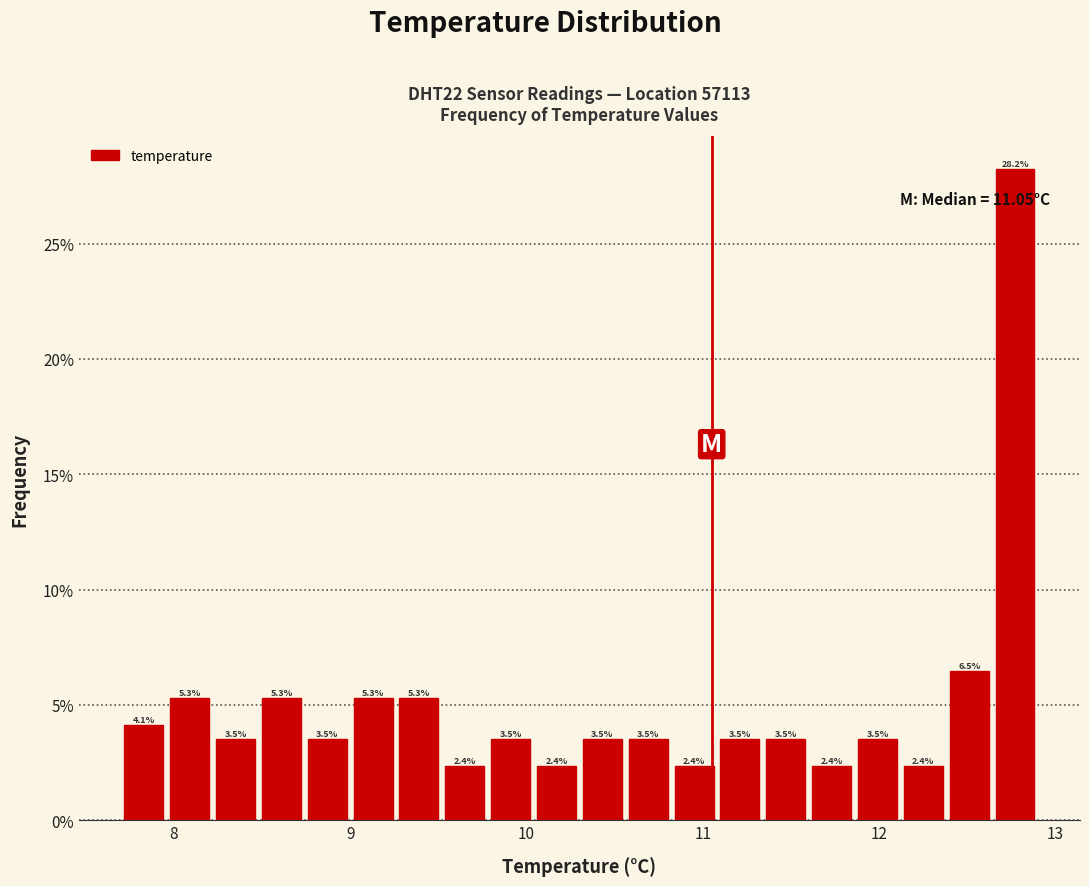

Around what value on the x-axis is the tallest bar? Give the approximate position of its centre, as read against the axis.

12.8